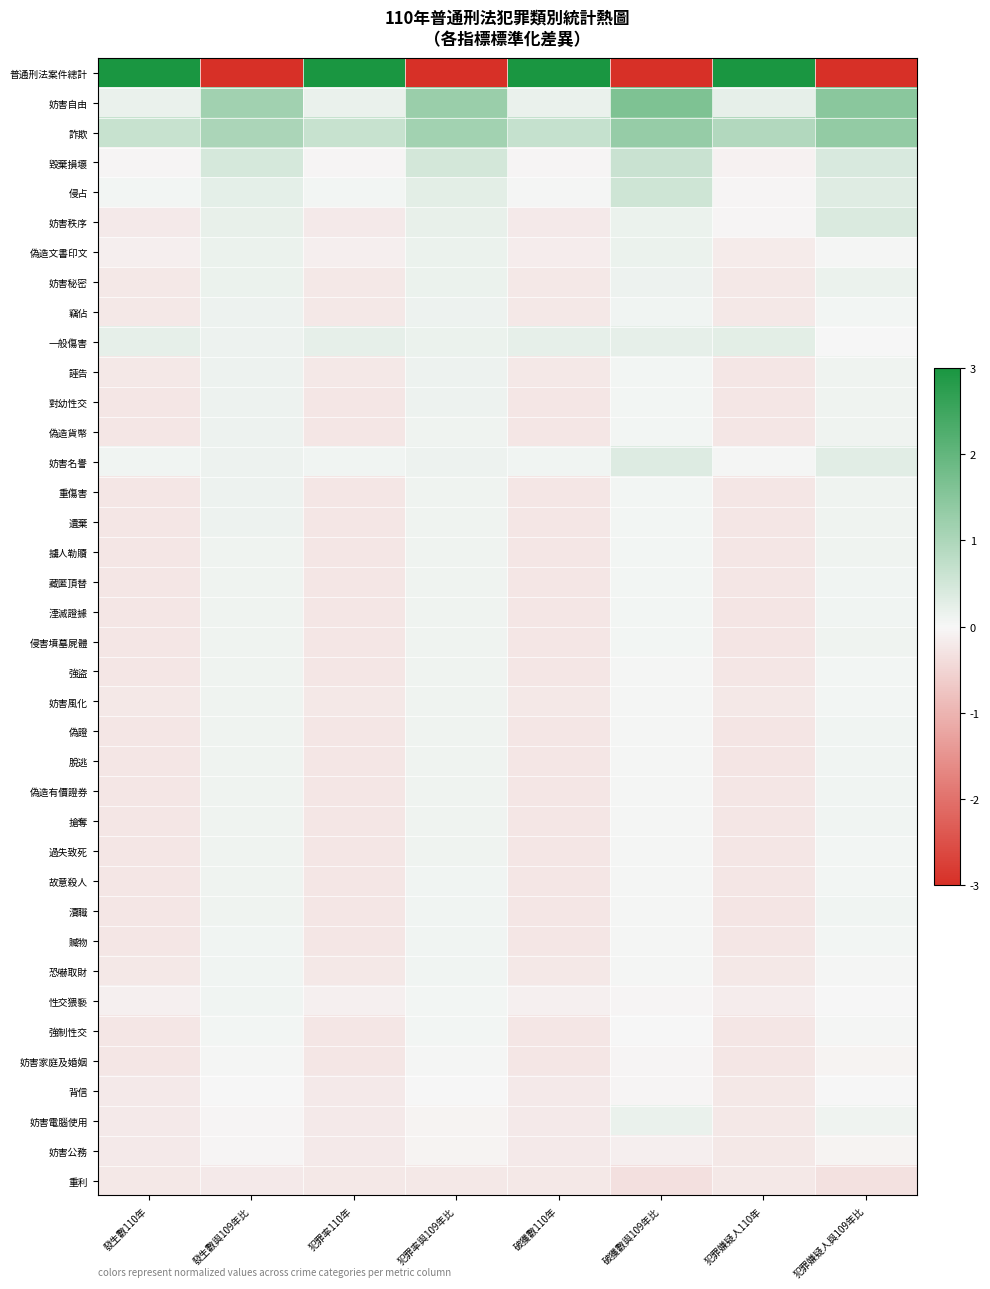

Which series has the largest range (max minus min)?

普通刑法案件總計